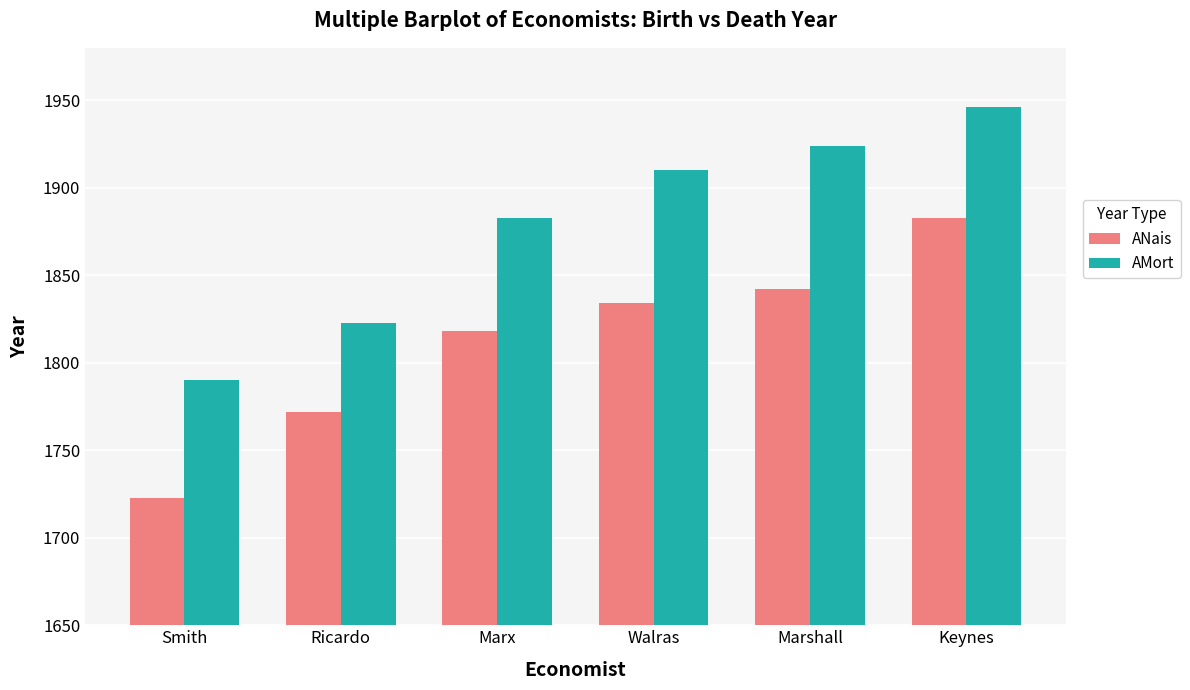

How many bars are there in each group?

2